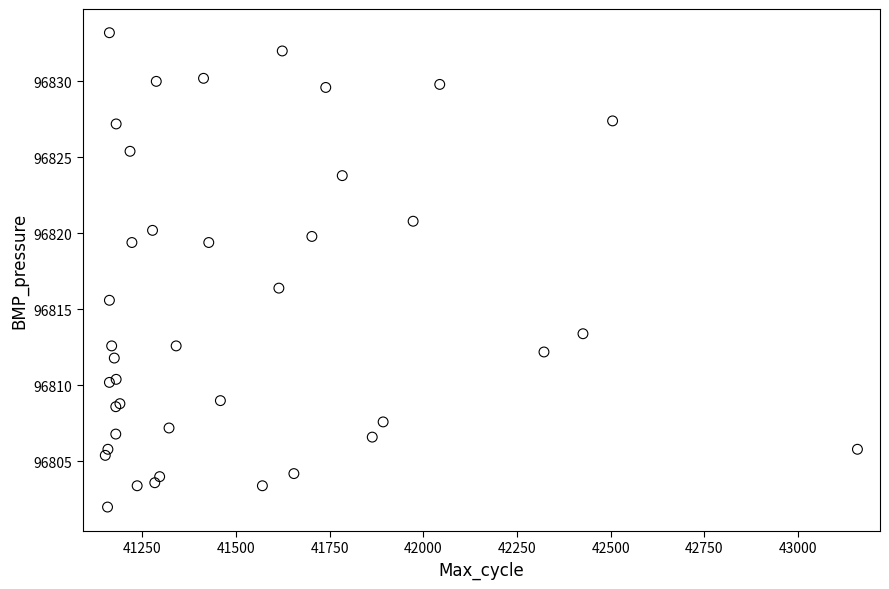

What Y value in the scatter plot is closest to 96817?

96816.4